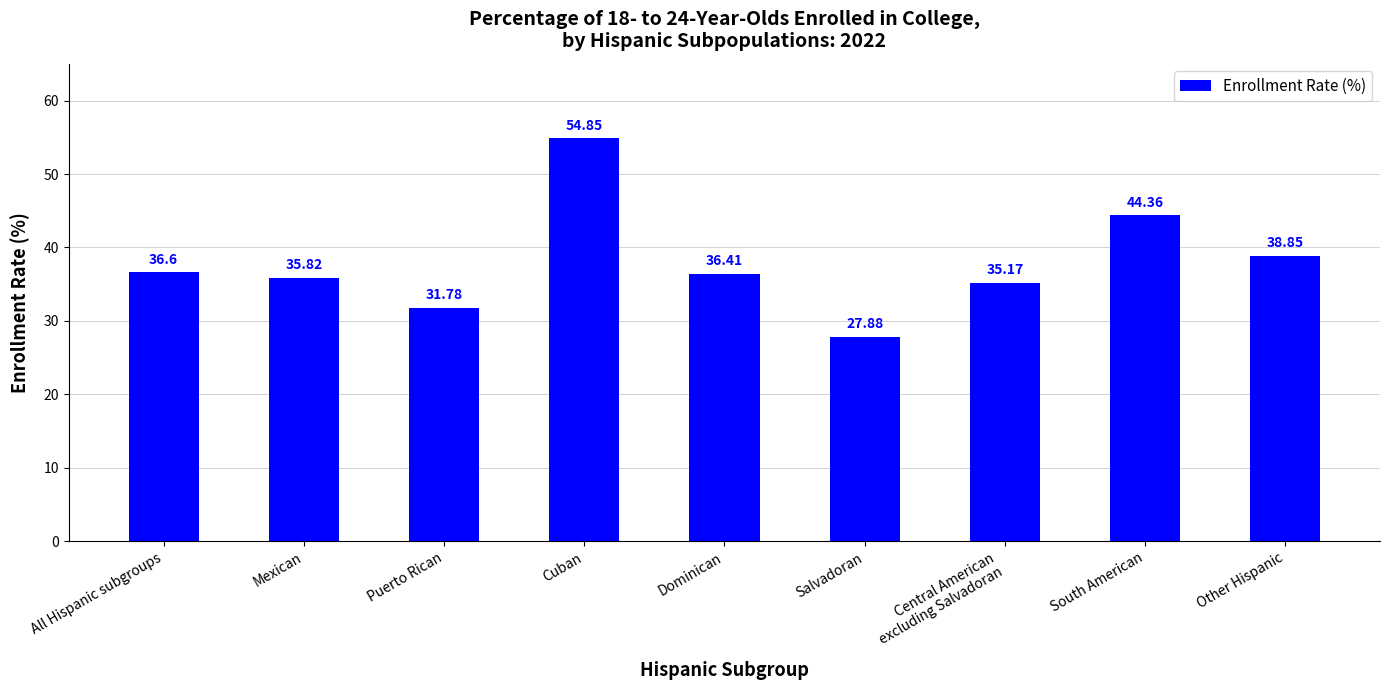

Are the bars horizontal?

No